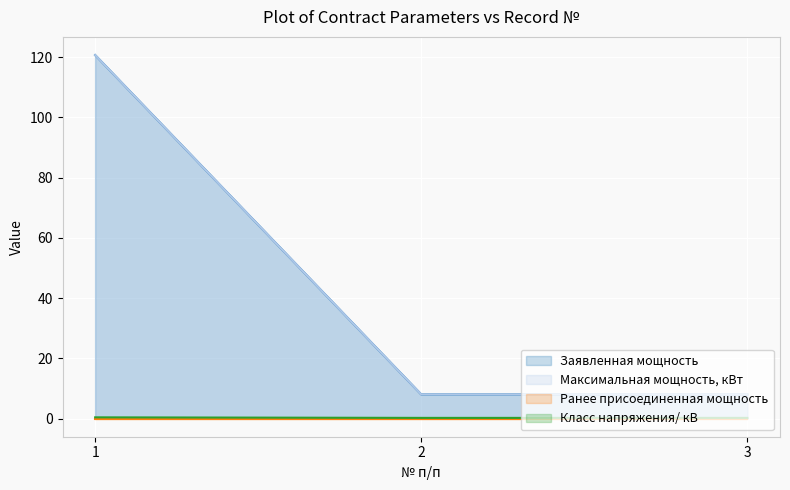

How many data points in Заявленная мощность are above 8?

1